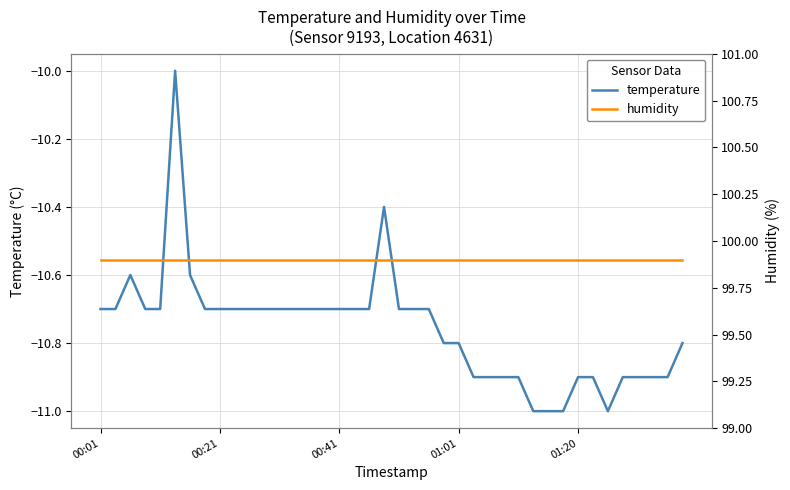

How many lines are shown in the chart?

2